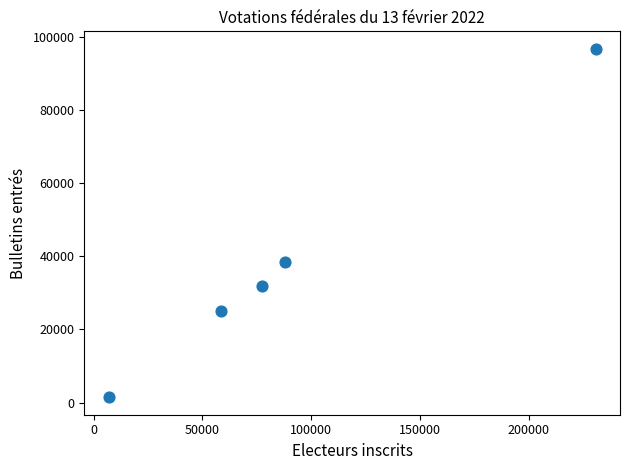

What Y value in the scatter plot is closest to 49074?

38417